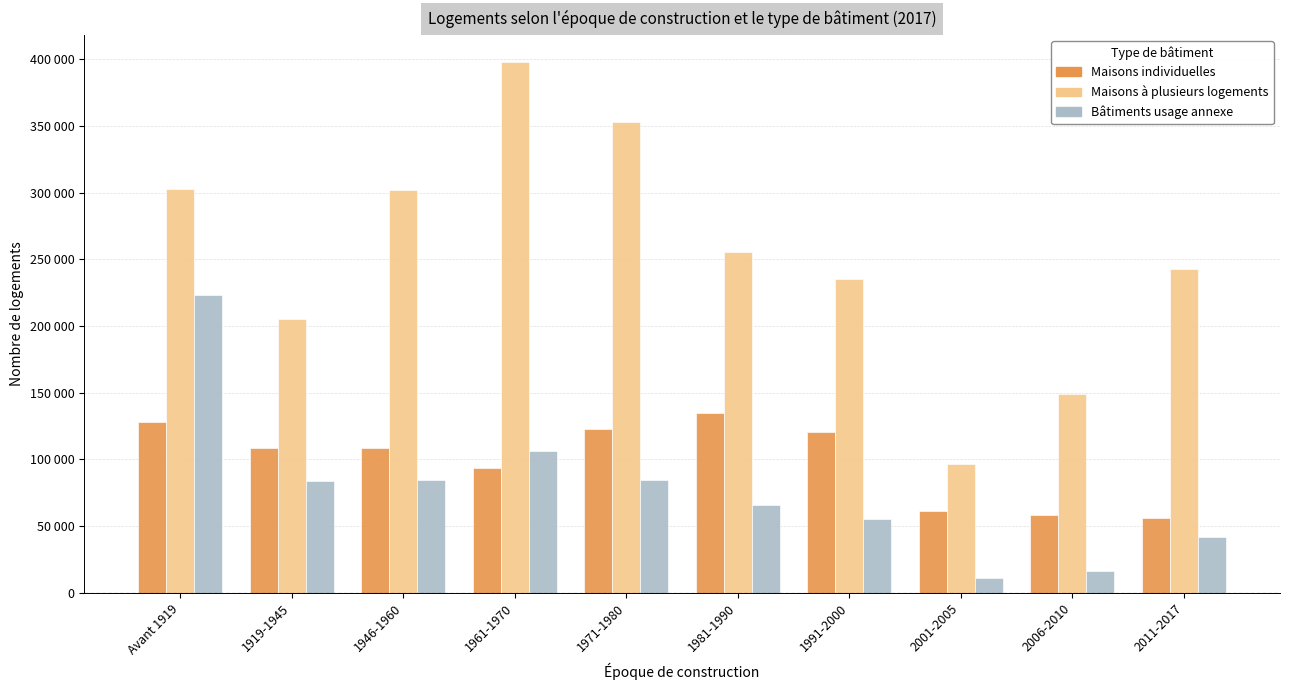

Does the chart contain any negative values?

No